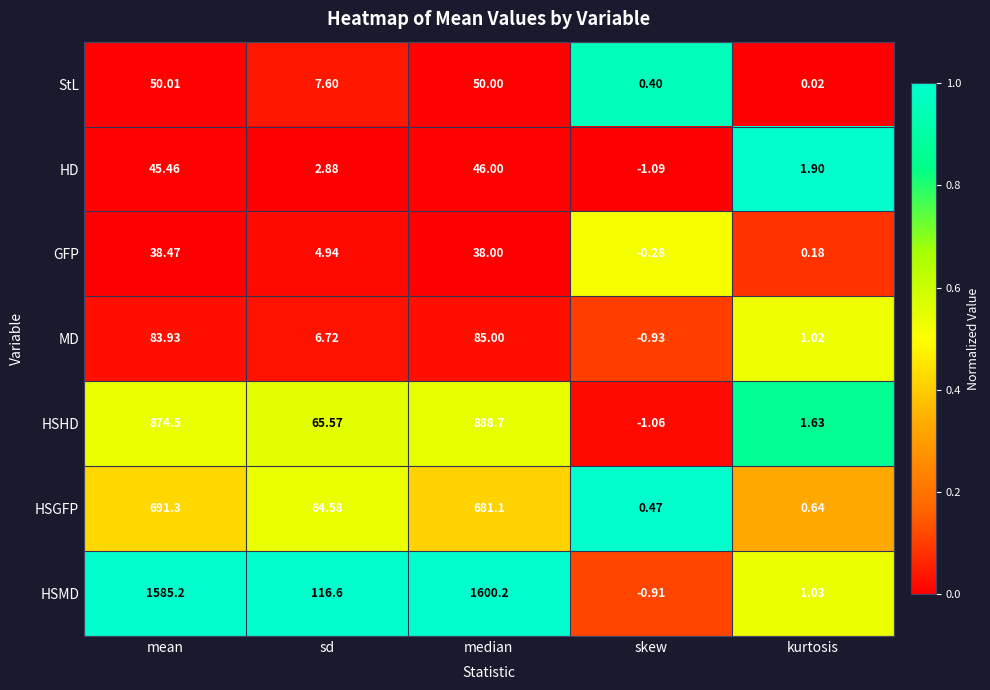

Where is MD nearest to the value 42?

sd